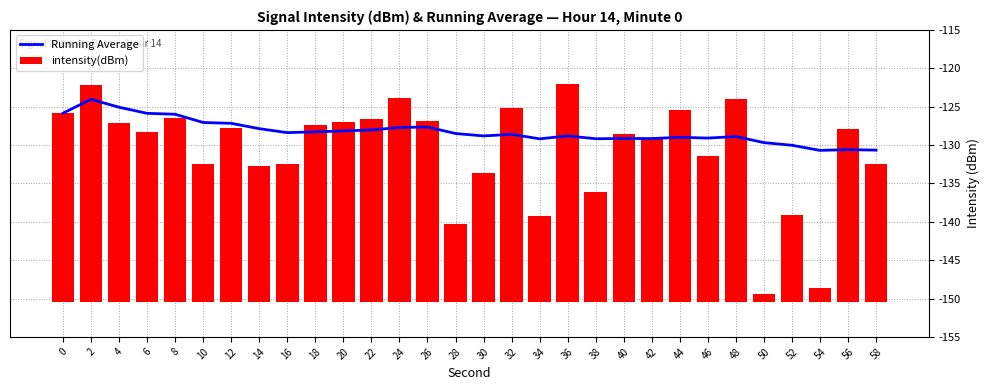

What is the difference between the Running Average values at 54 and 22?

2.7